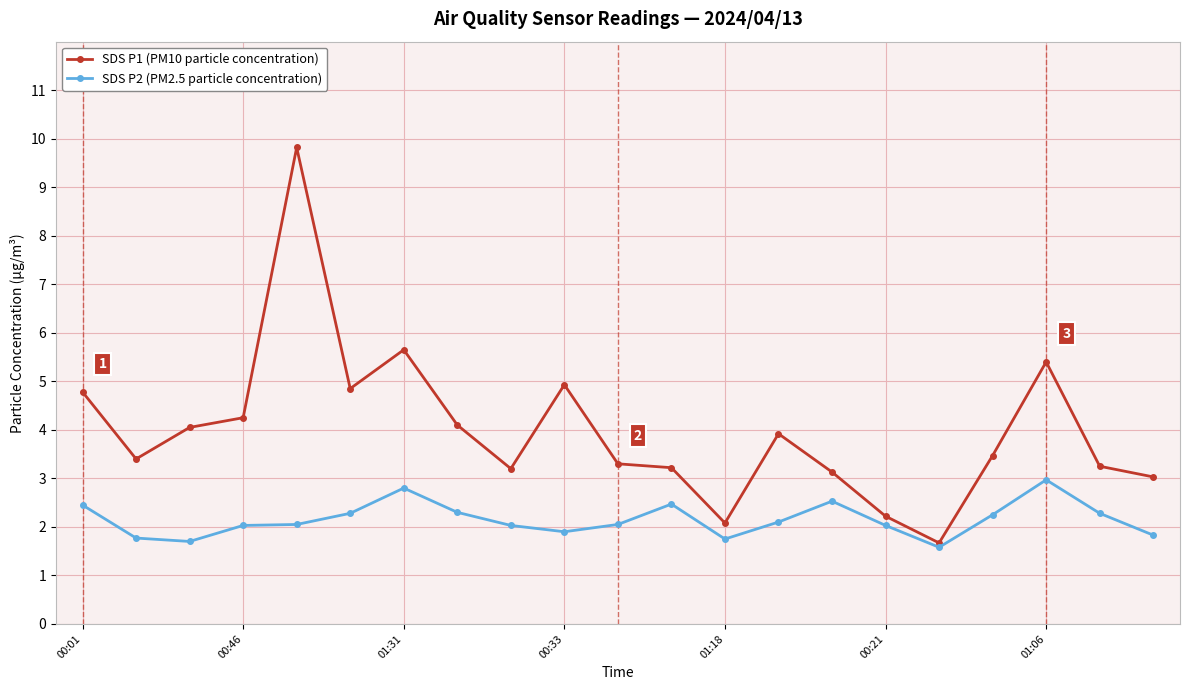

What is the maximum value shown in the chart?

9.8